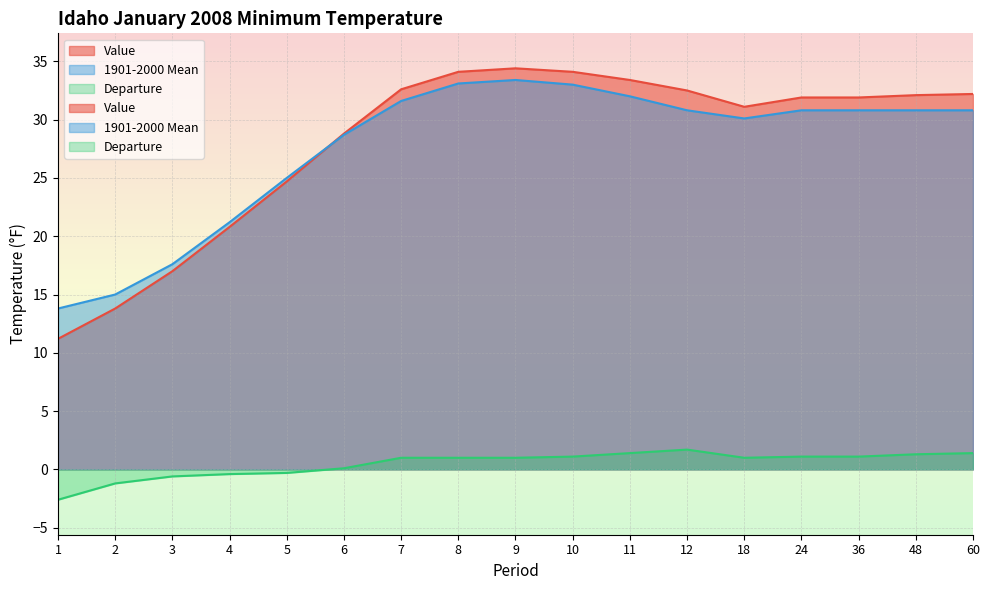

How many values in the Value series are below 31?

6